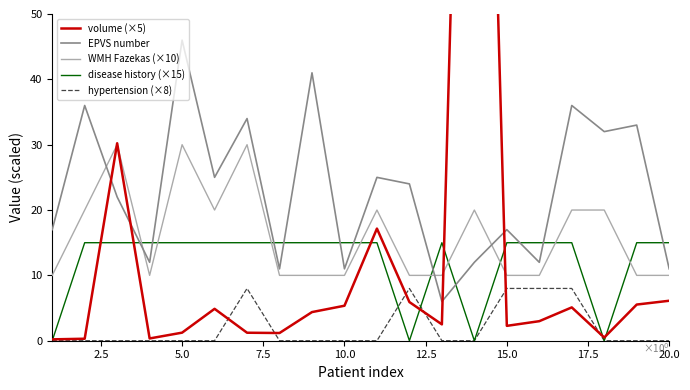

Which series ends up on top after the final intersection of disease history (×15) and WMH Fazekas (×10)?

disease history (×15)